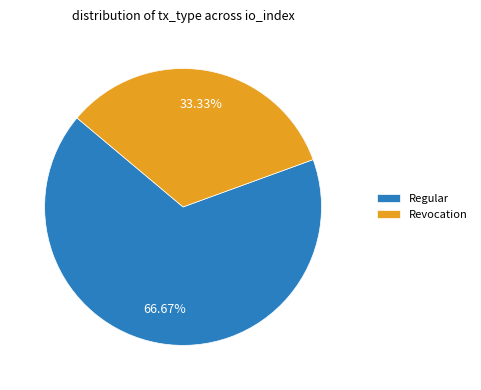

How many slices are in this pie chart?

2